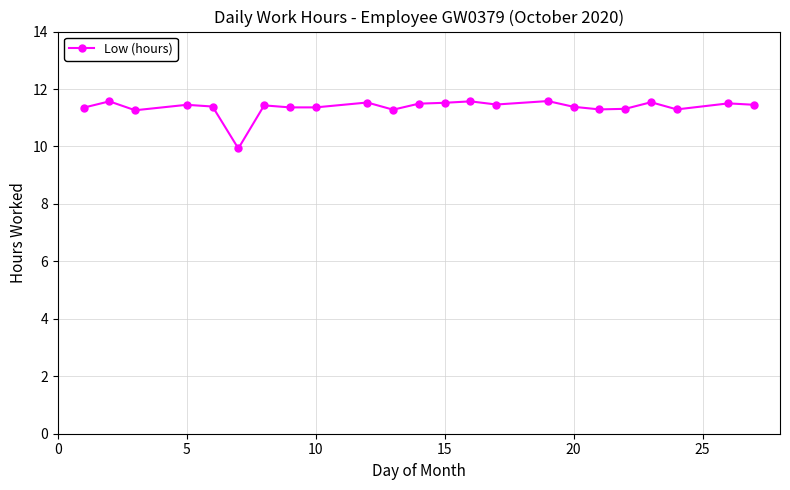

What is the maximum value shown in the chart?

11.6